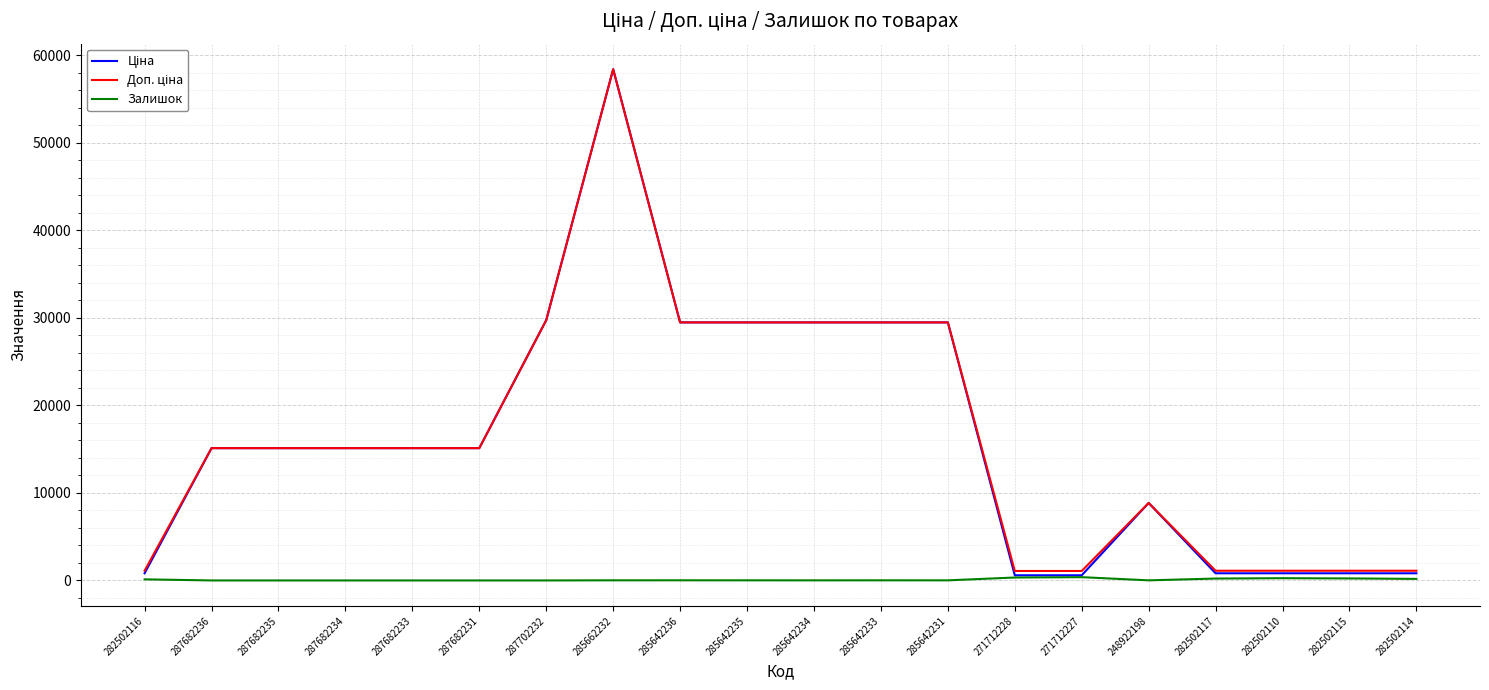

What is the total value across all series at 287682233?

30240.0